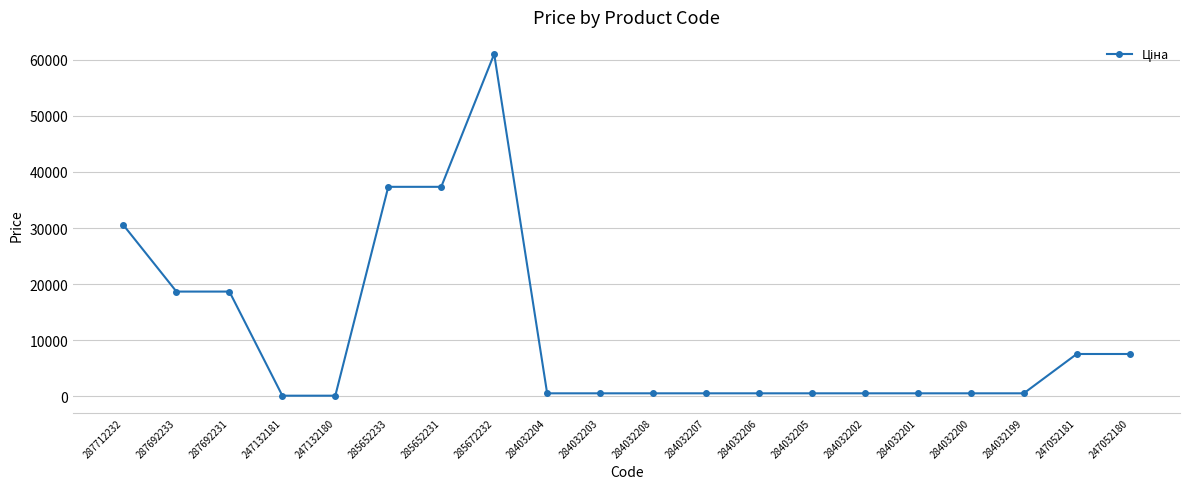

What is the average value?

11211.9